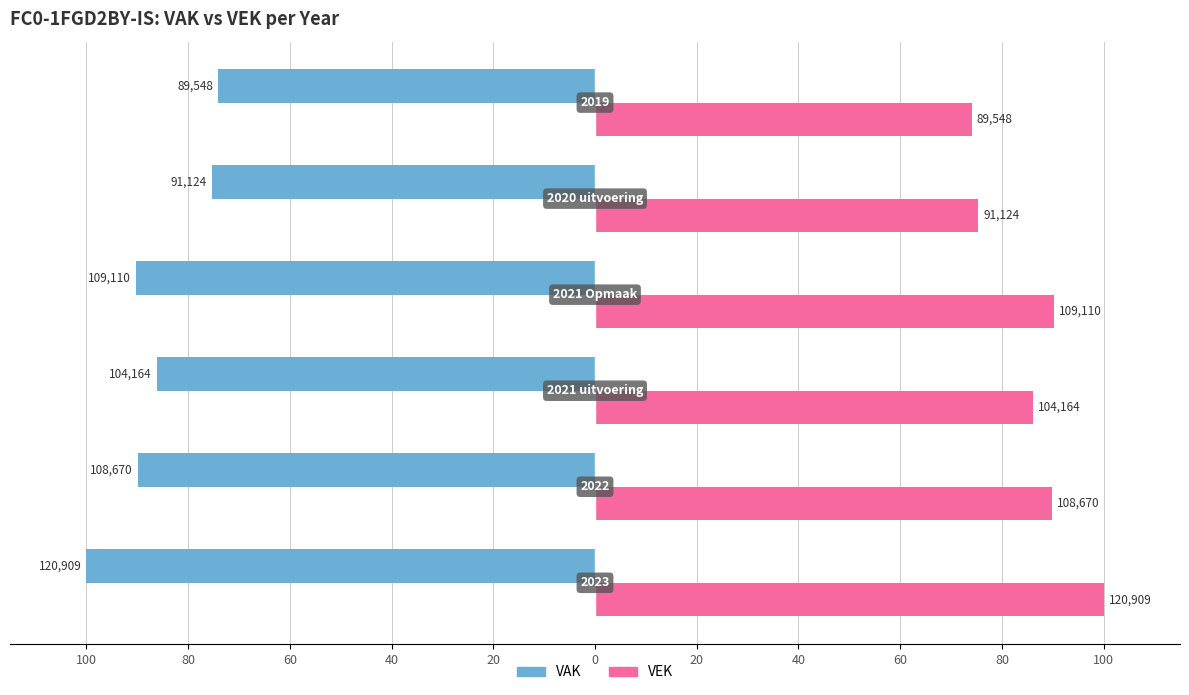

What are all the series names shown in the legend?

VAK, VEK